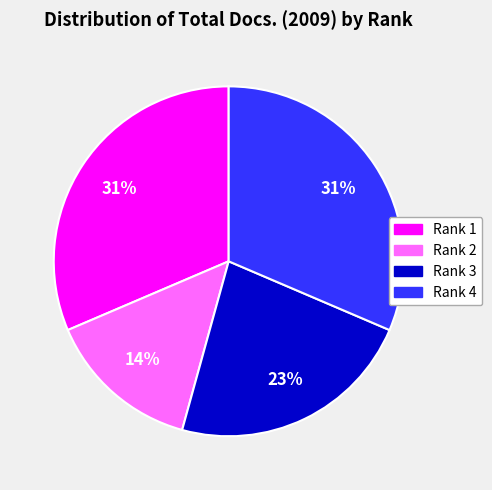

Between Rank 3 and Rank 1, which is larger?

Rank 1